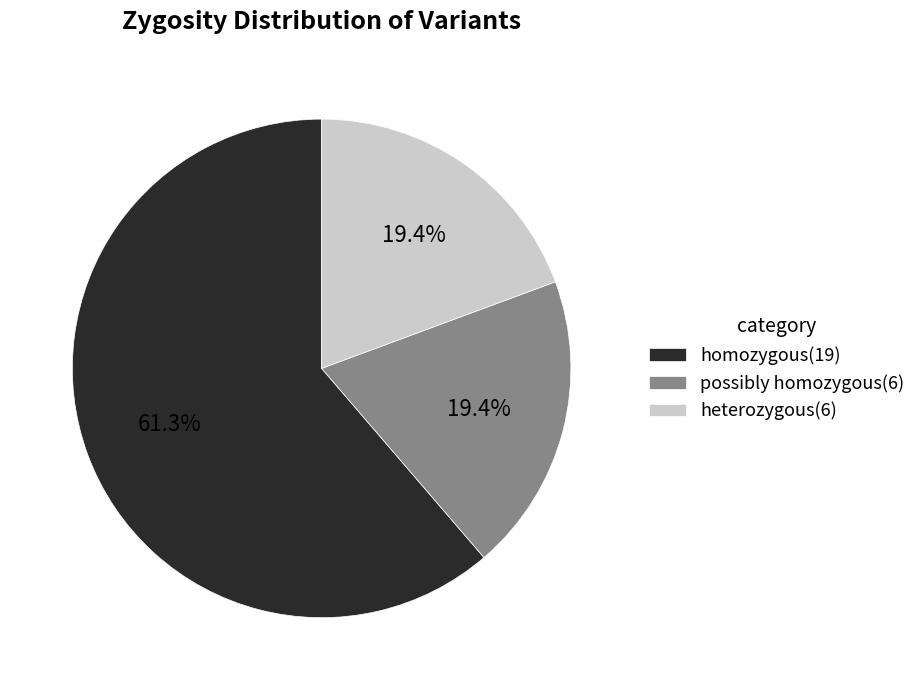

Does any single category account for the majority?

Yes